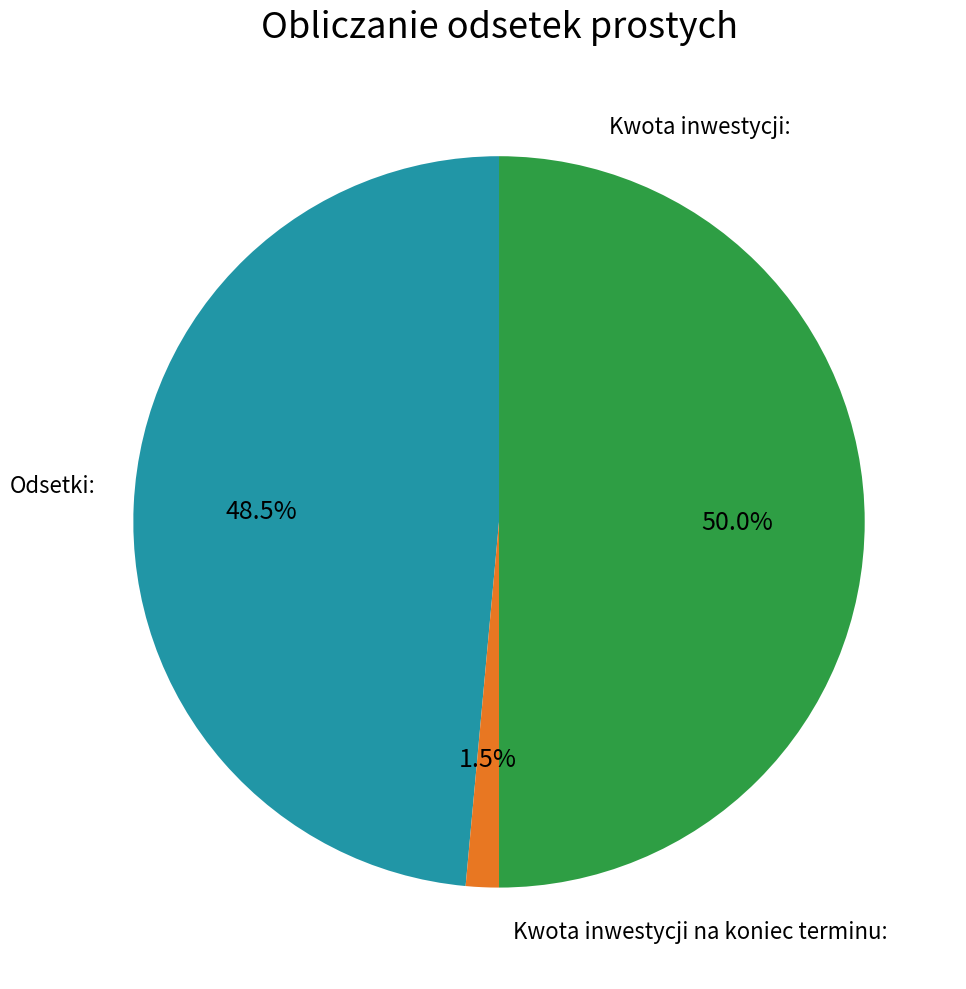

Count the number of slices in the pie.

3